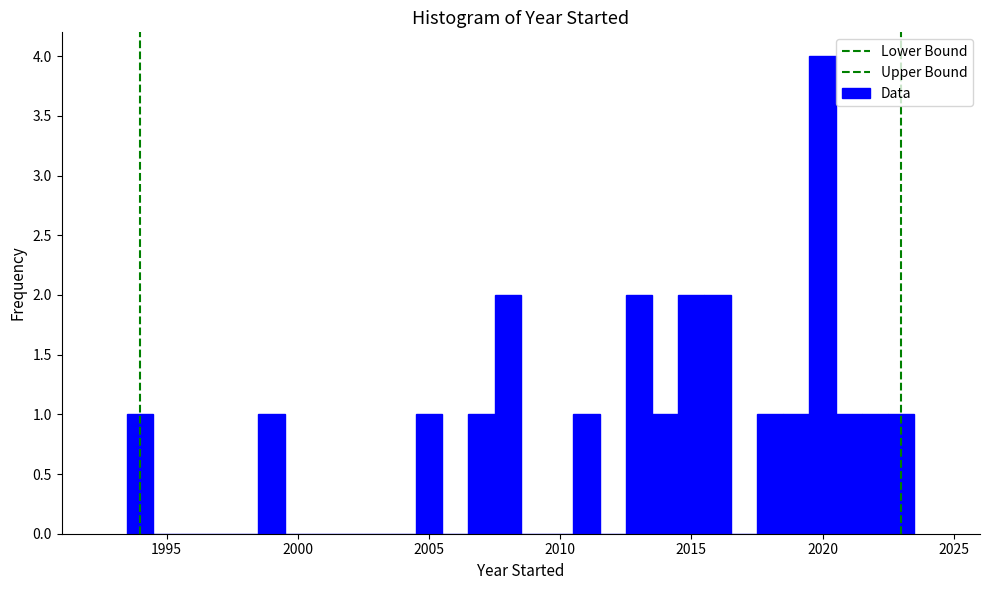

Around what value on the x-axis is the tallest bar? Give the approximate position of its centre, as read against the axis.

2020.0